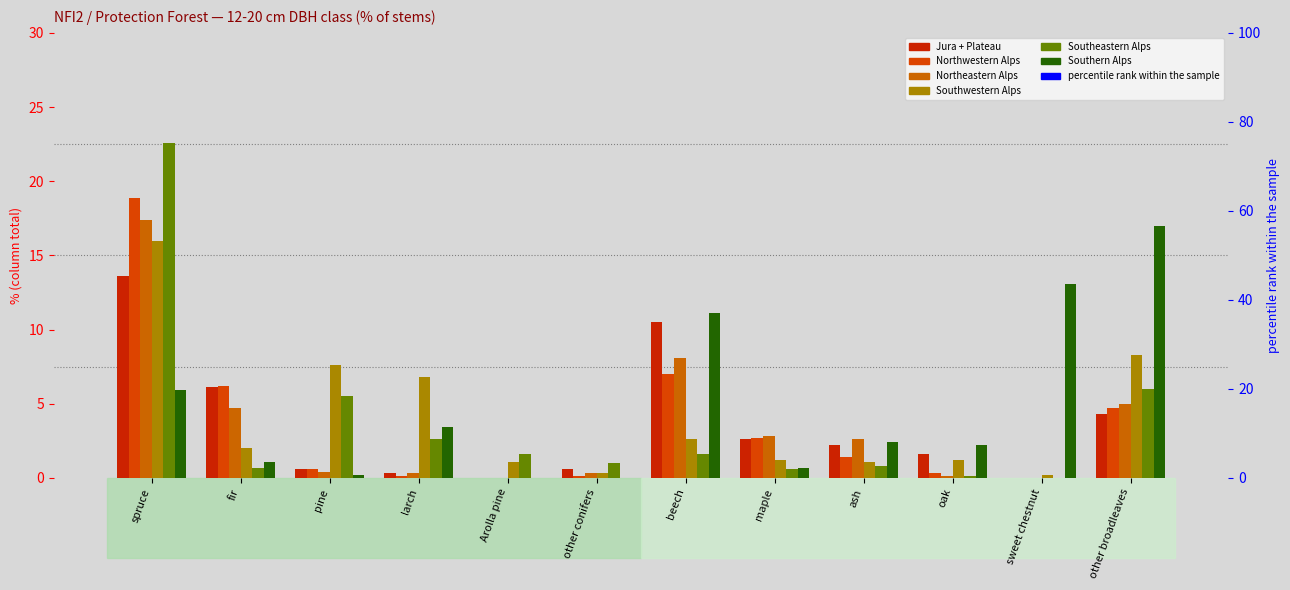

How many values in Northeastern Alps are above zero?

10